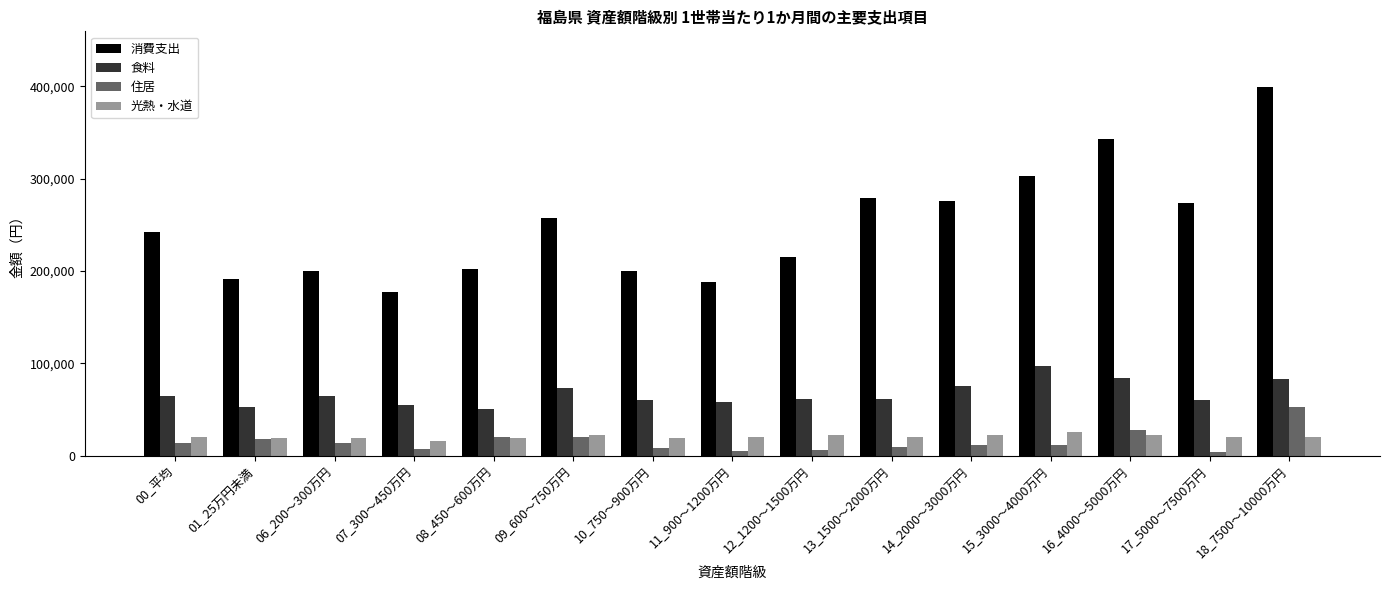

At how many categories does at least one series exceed 233622?

8